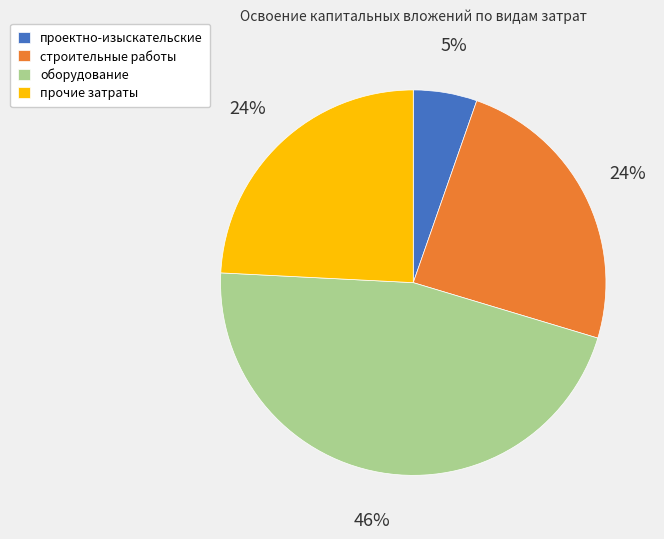

The оборудование slice represents 46% of the pie. True or false?

True